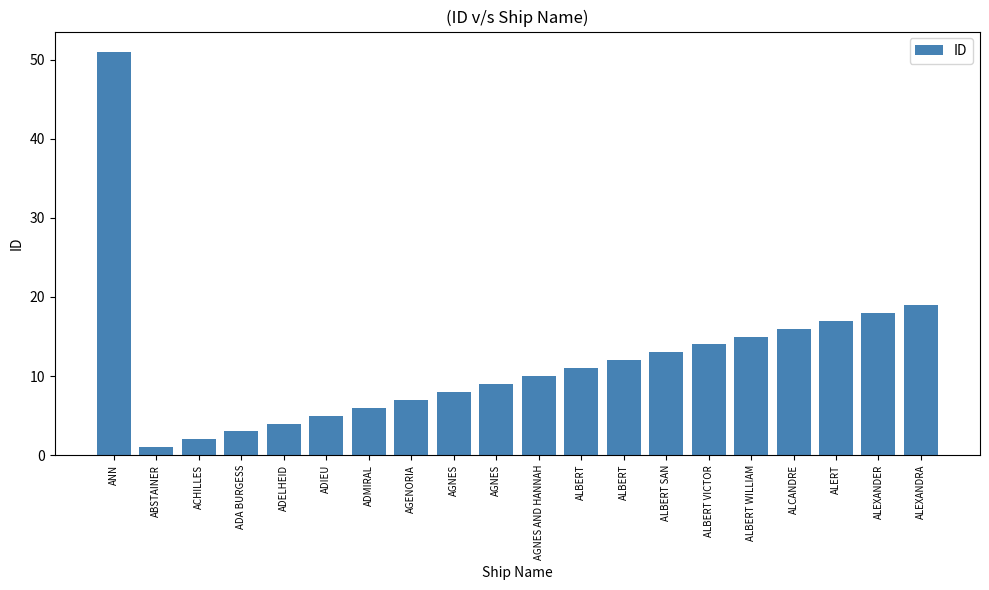

Where is the data nearest to the value 26?

ALEXANDRA